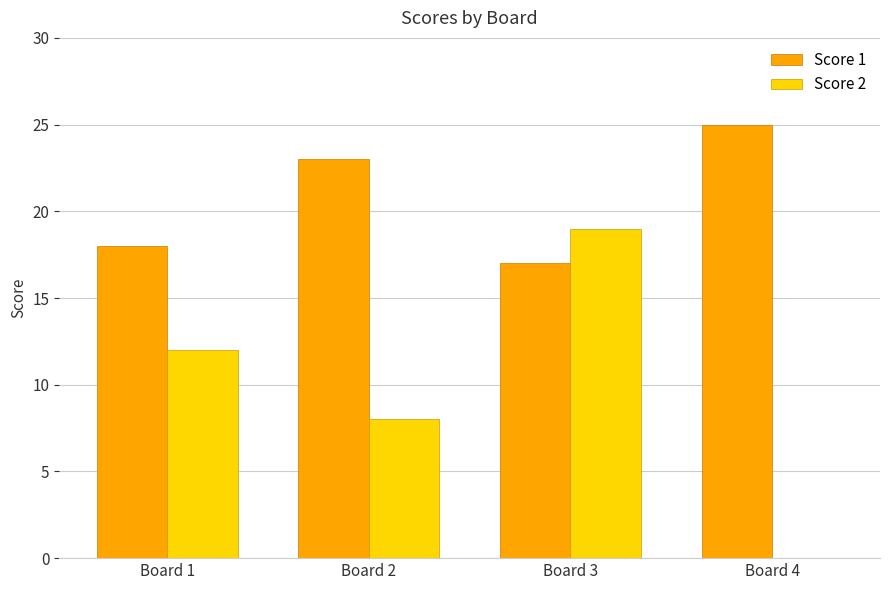

At which label is Score 2 closest to 9?

Board 2